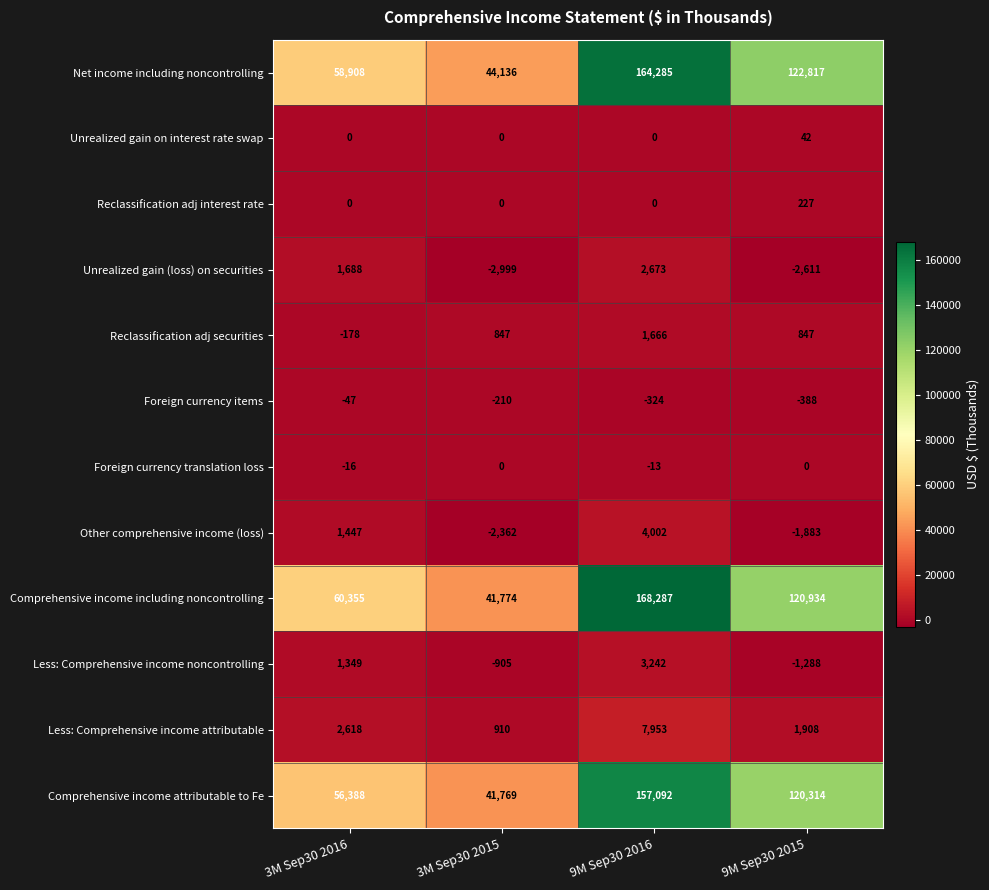

Which series has the largest total across all categories?

Comprehensive income including noncontrolling